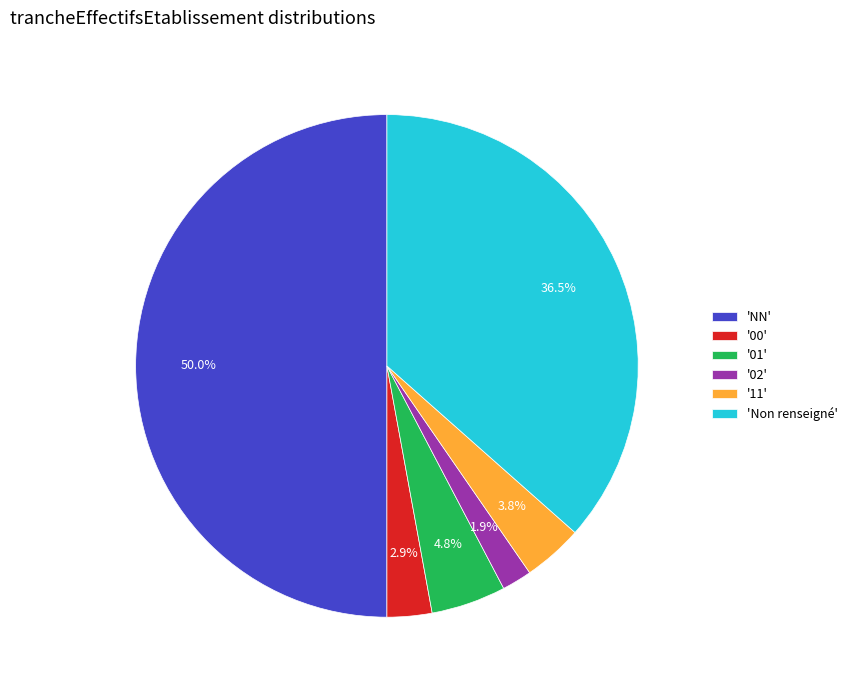

Does 'Non renseigné' represent more than half of the total?

No